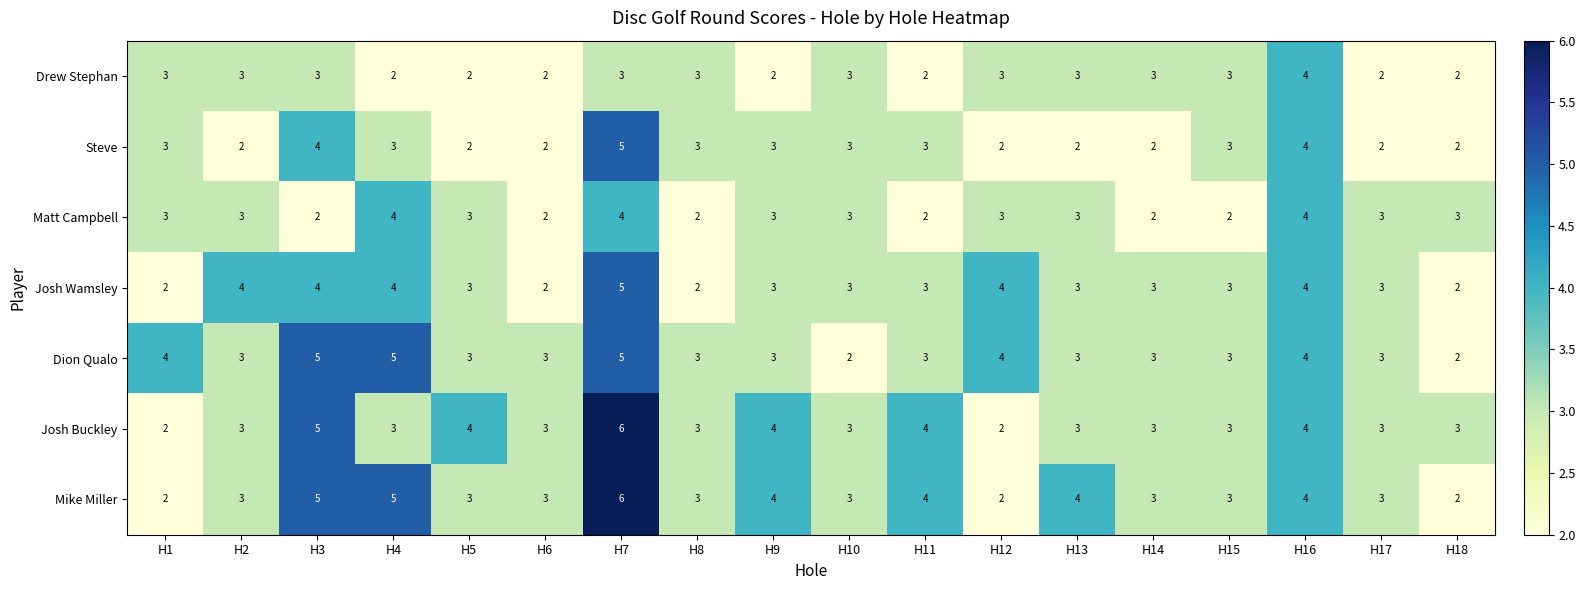

What is the sum of all Steve values?

50